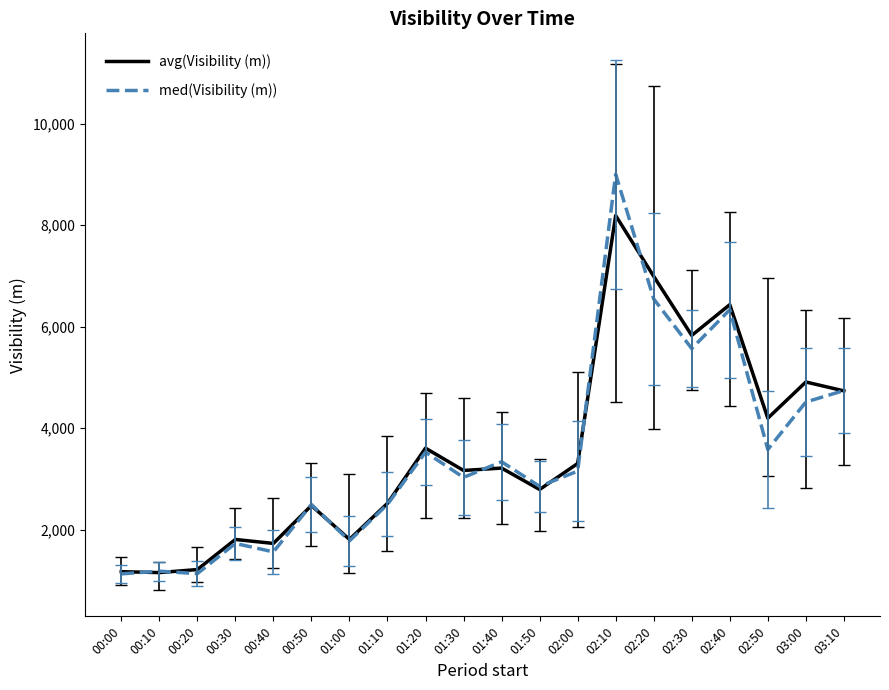

Rank the series by their maximum value, from highest to lowest.

med(Visibility (m)), avg(Visibility (m))